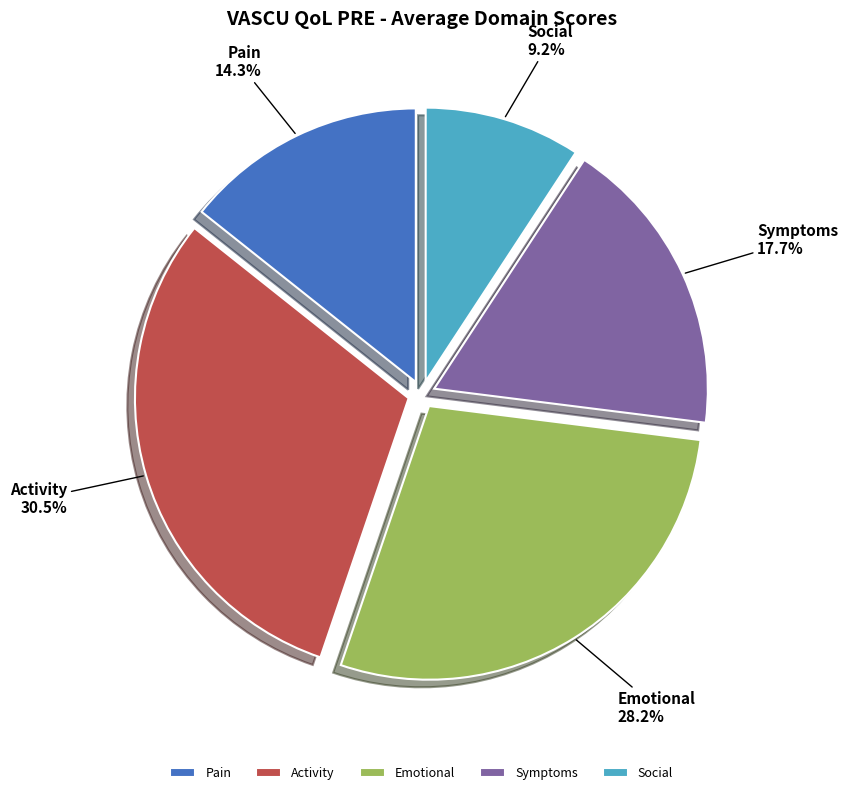

What percentage is the Symptoms slice, to the nearest percent?

18%